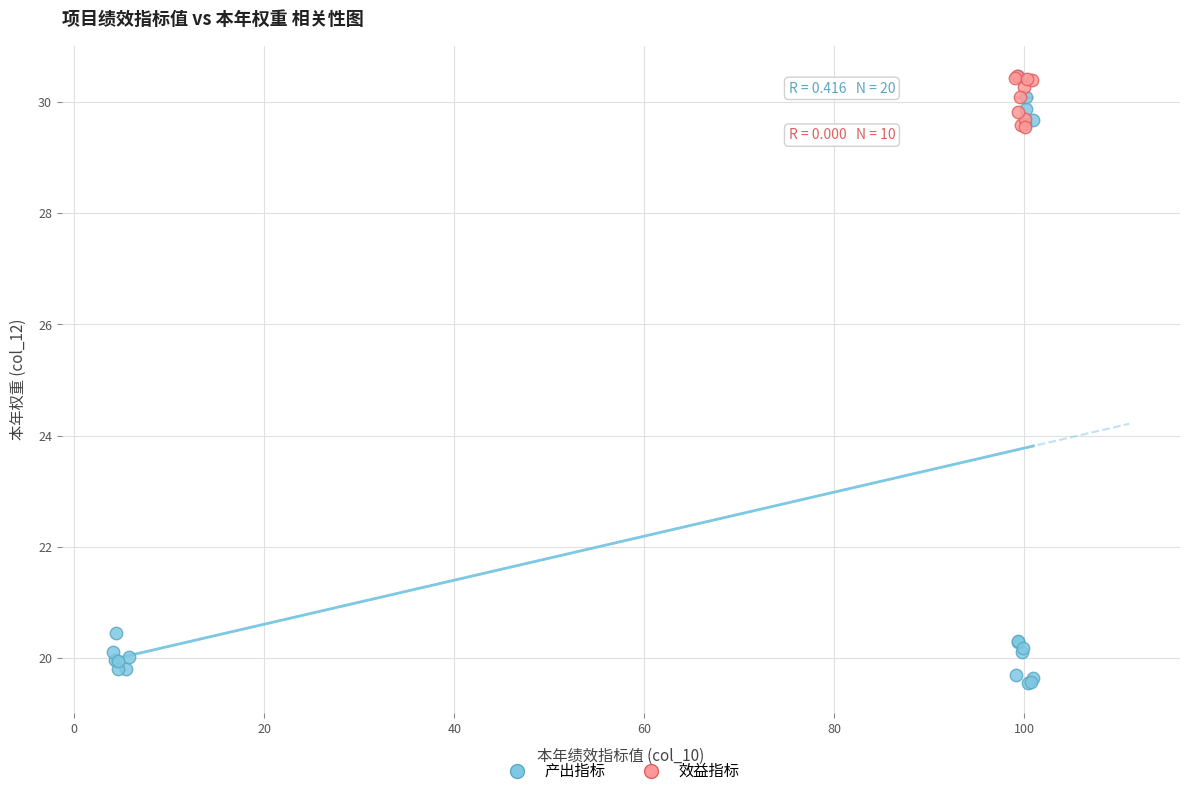

Which series has the largest Y range (max minus min)?

产出指标